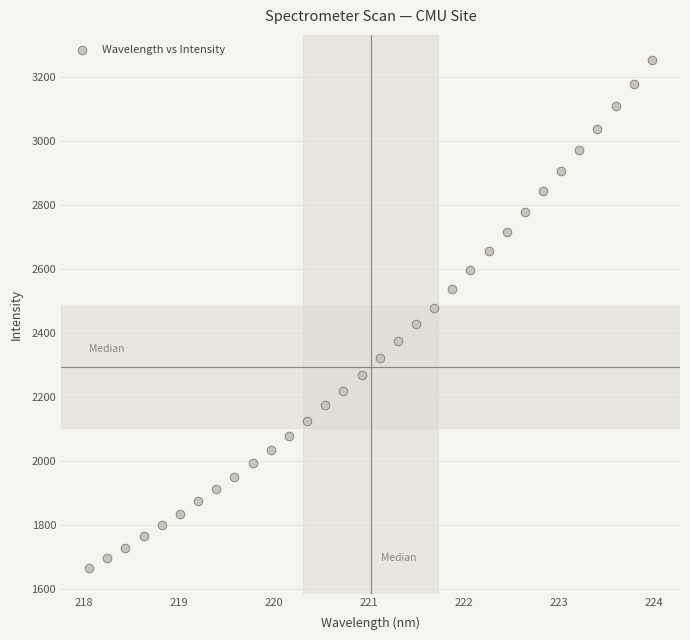

What is the range of X values (max minus min)?

5.9